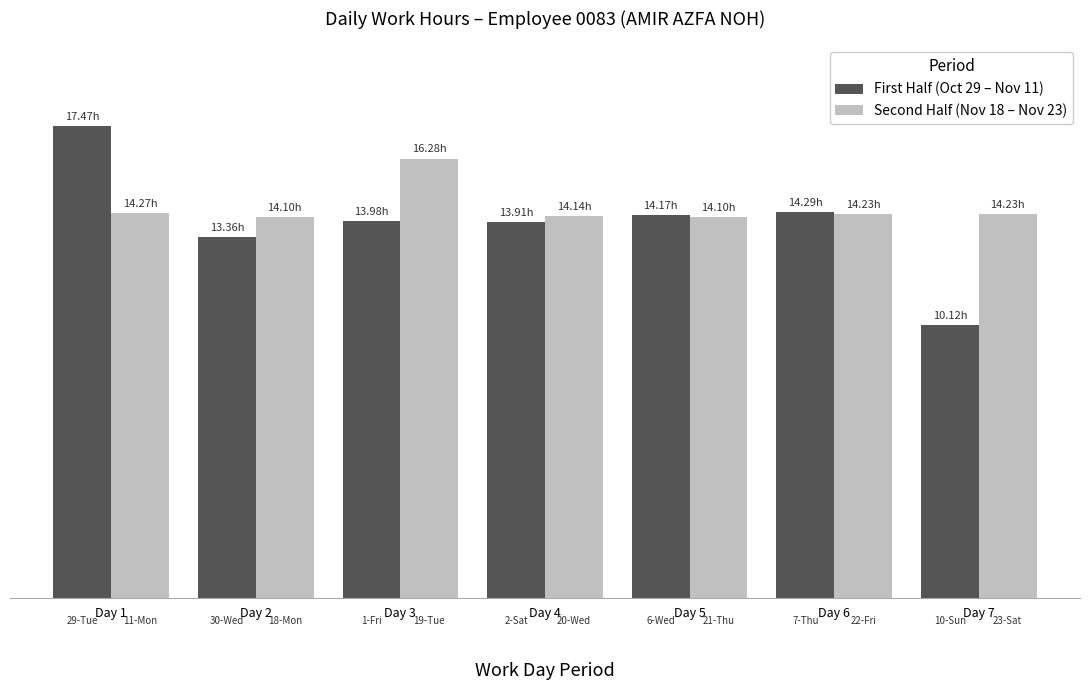

Reading right to left, extract all data points from this chart.

First Half (Oct 29 – Nov 11): 10.1	14.3	14.2	13.9	14.0	13.4	17.5
Second Half (Nov 18 – Nov 23): 14.2	14.2	14.1	14.1	16.3	14.1	14.3